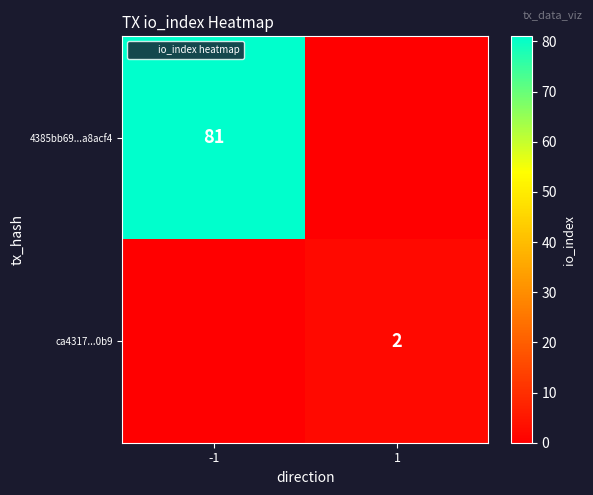

What is the average value of the ca4317...0b9 series?

1